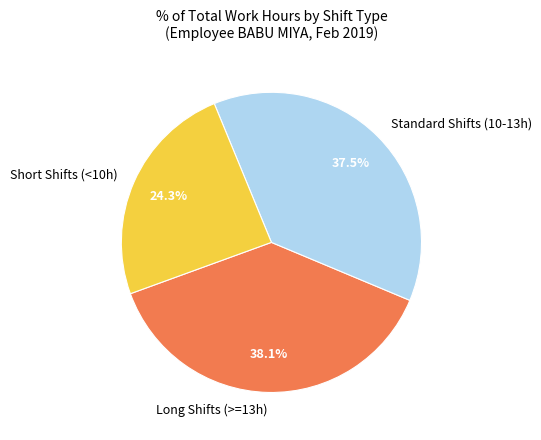

Is the sum of Standard Shifts (10-13h) and Long Shifts (>=13h) greater than half?

Yes